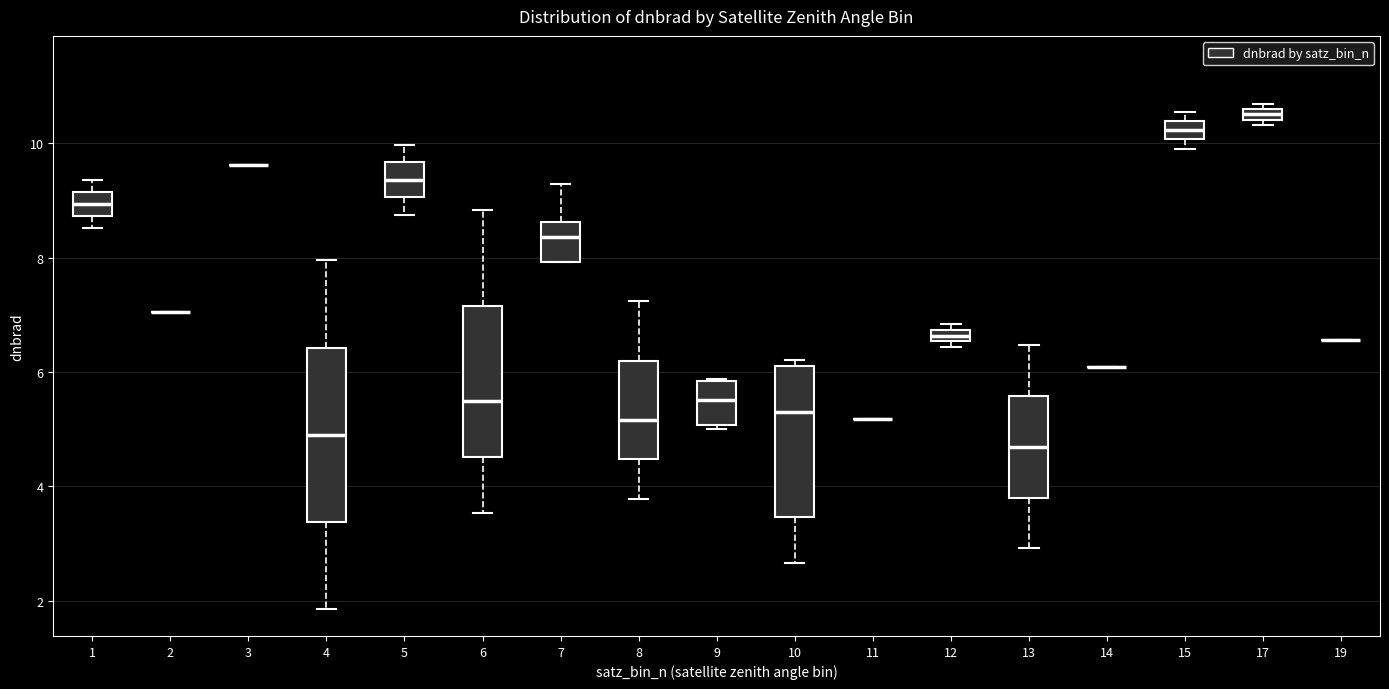

Comparing the boxes themselves (not the whiskers), which one is the tallest?

4